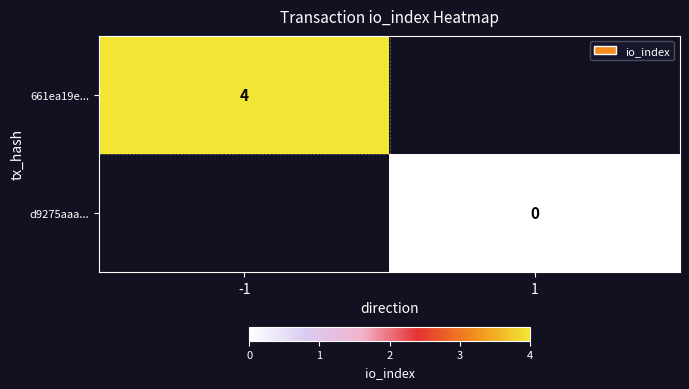

The 661ea19e... series shows 2 at -1. True or false?

False